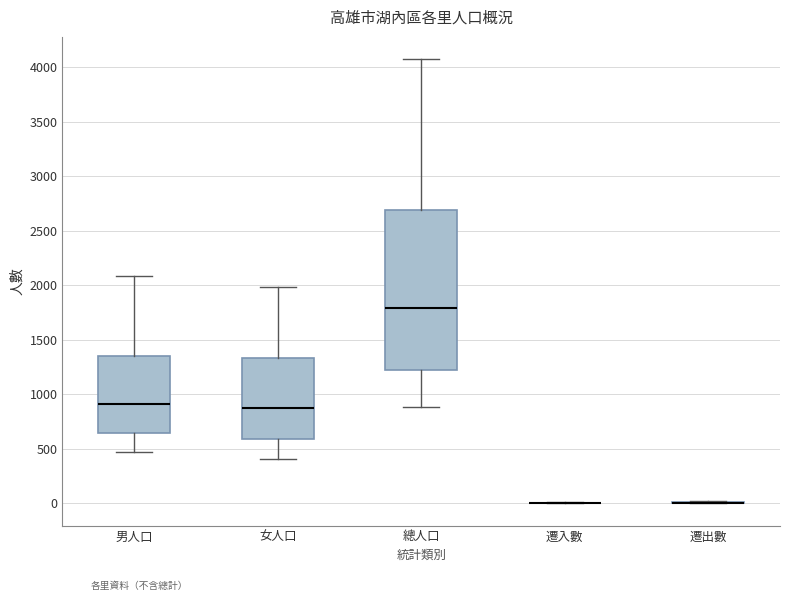

Comparing the boxes themselves (not the whiskers), which one is the tallest?

總人口